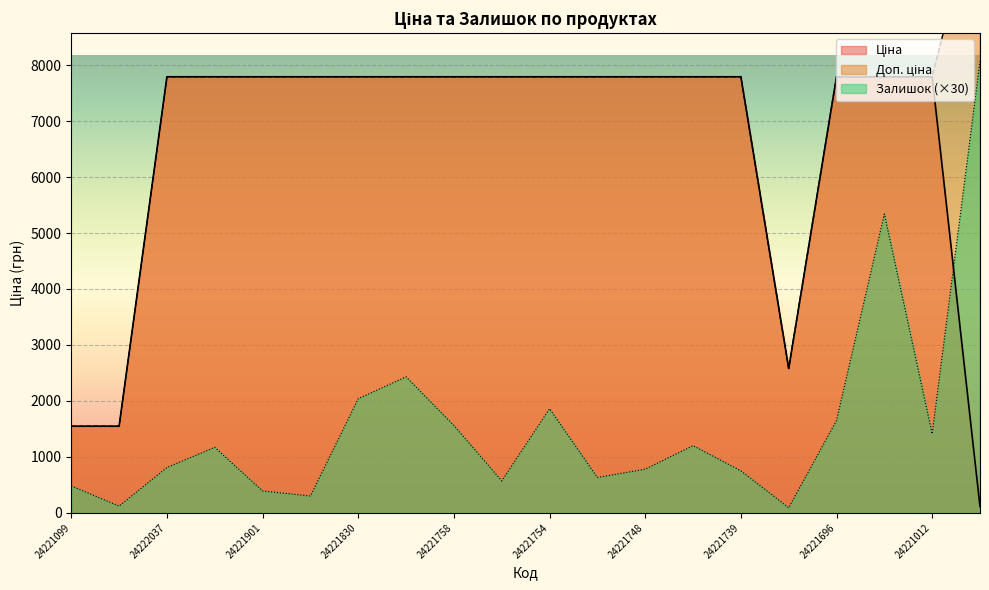

Between 24221853 and 24221739, which series saw the biggest shift?

Залишок